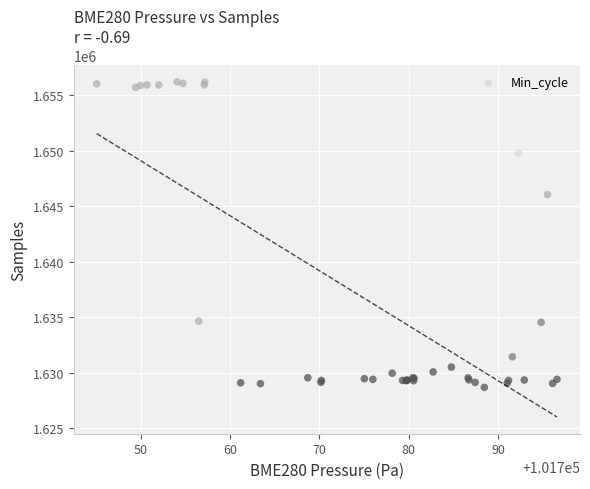

What Y value in the scatter plot is closest to 1642434?

1646035